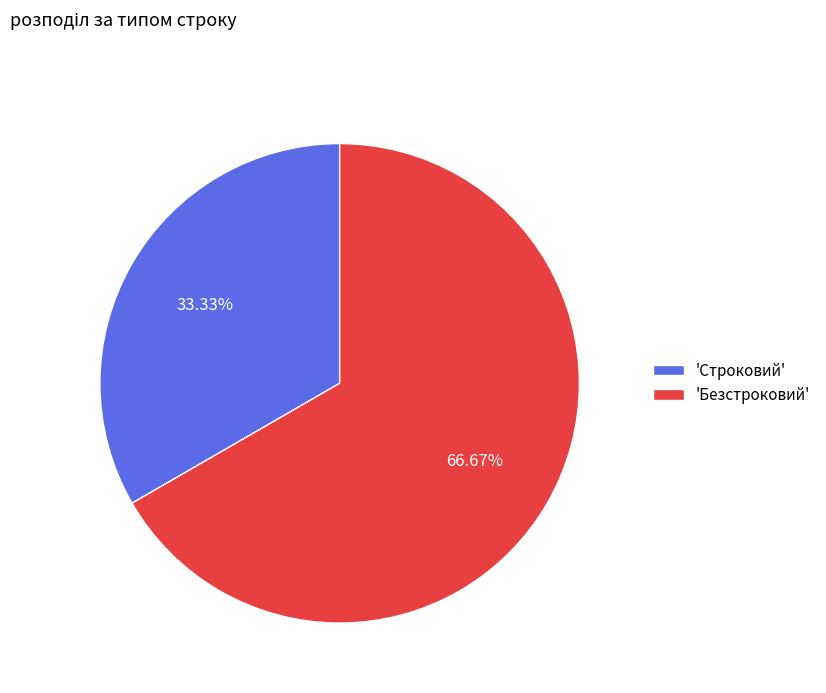

Rank the categories by value from lowest to highest.

'Строковий', 'Безстроковий'